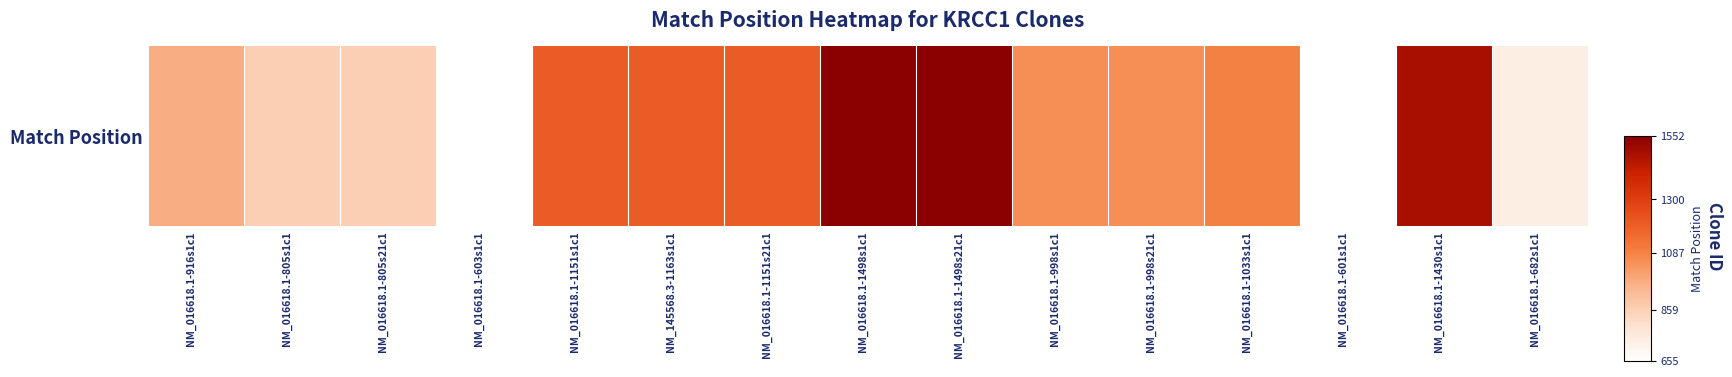

Count the number of values greater than 1052.

7